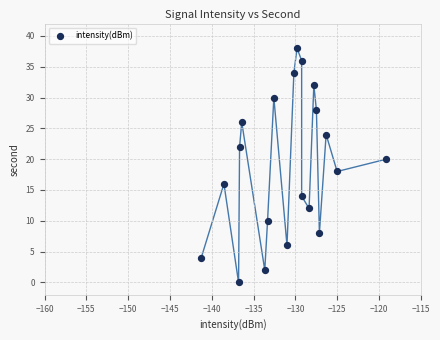

Count the number of points in this scatter plot.

20